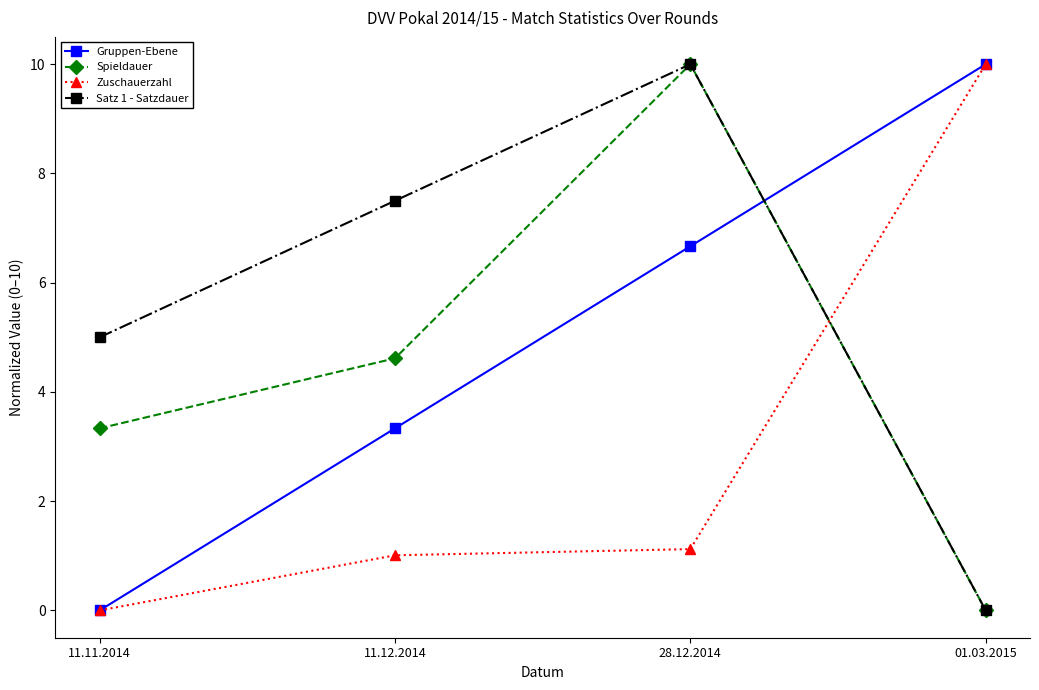

The Zuschauerzahl series shows 1.7 at 11.12.2014. True or false?

False